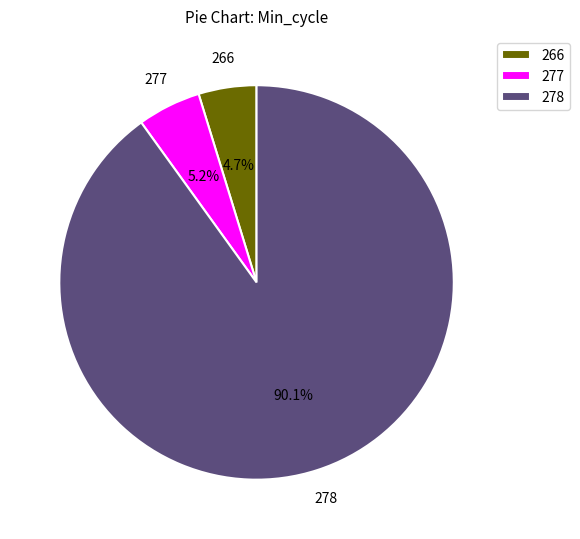

Which has a higher value, 278 or 266?

278